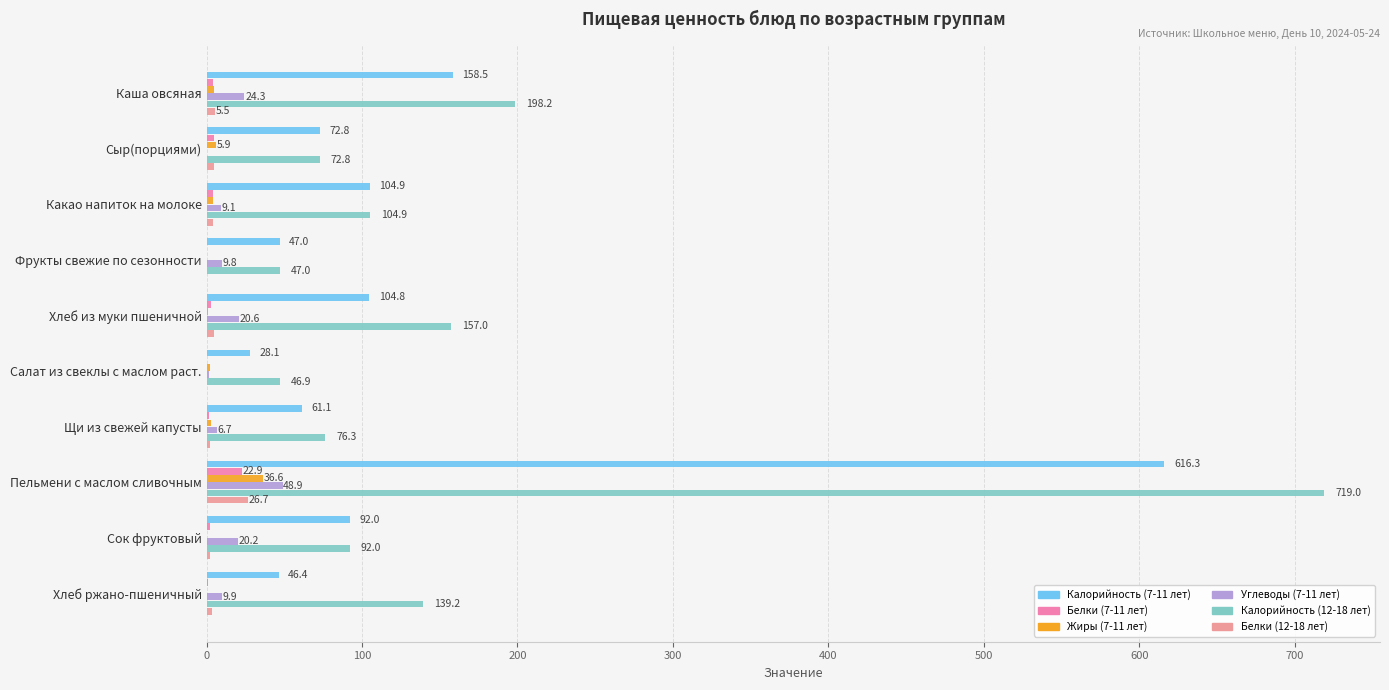

What is the sum of all Жиры (7-11 лет) values?

58.4